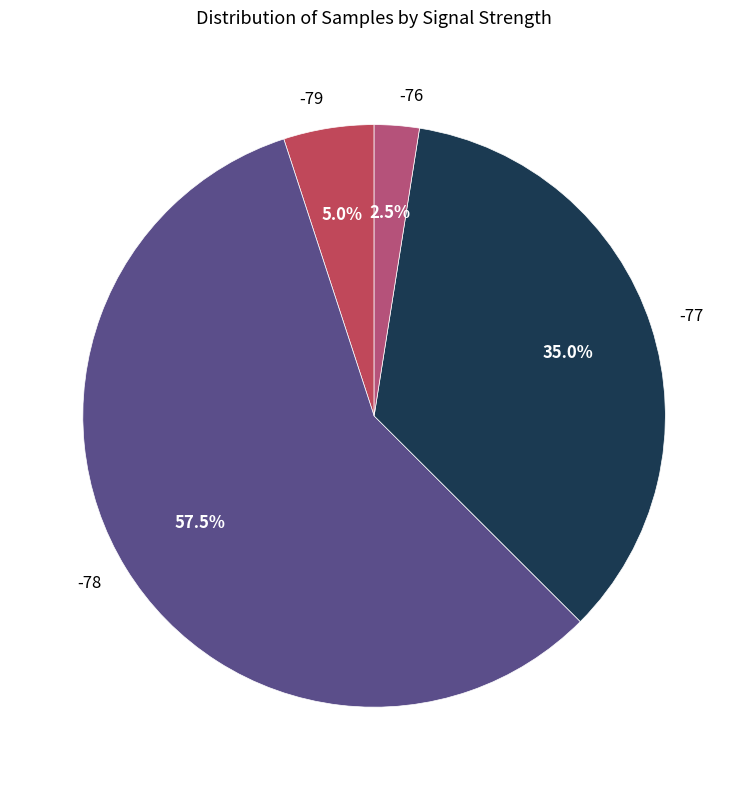

Is -78 the majority of the pie?

Yes